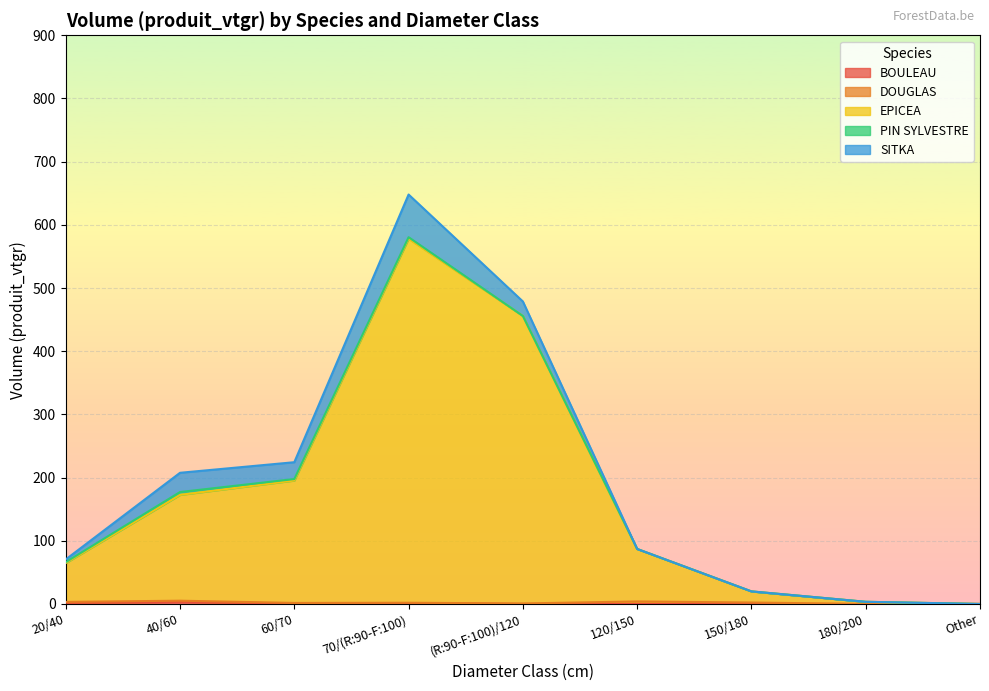

What is the spread (max minus min) of values at (R:90-F:100)/120?

455.0